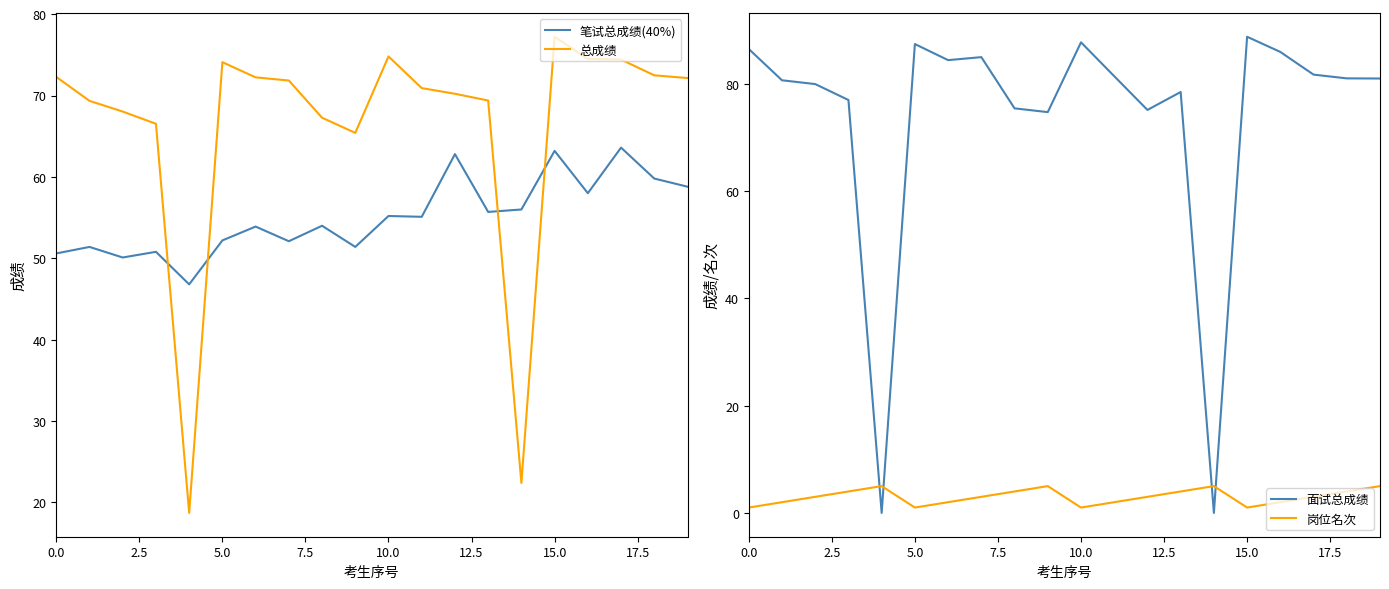

Is it true that 面试总成绩 equals 56.7 at 15.0?

False